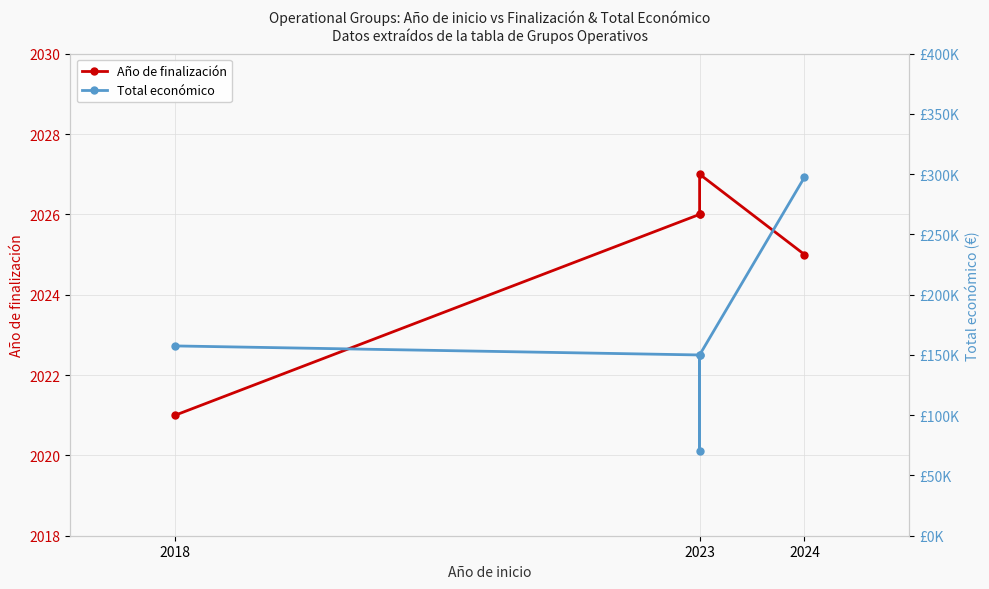

What is the sum of the Año de finalización values at 2024 and 2023?

4051